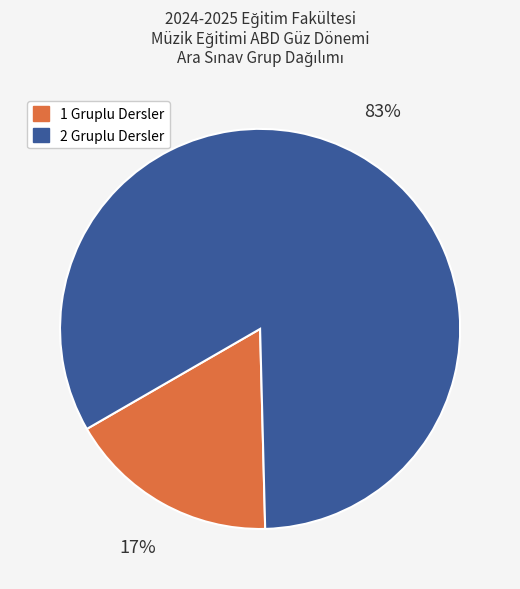

Is there a majority slice in this chart?

Yes